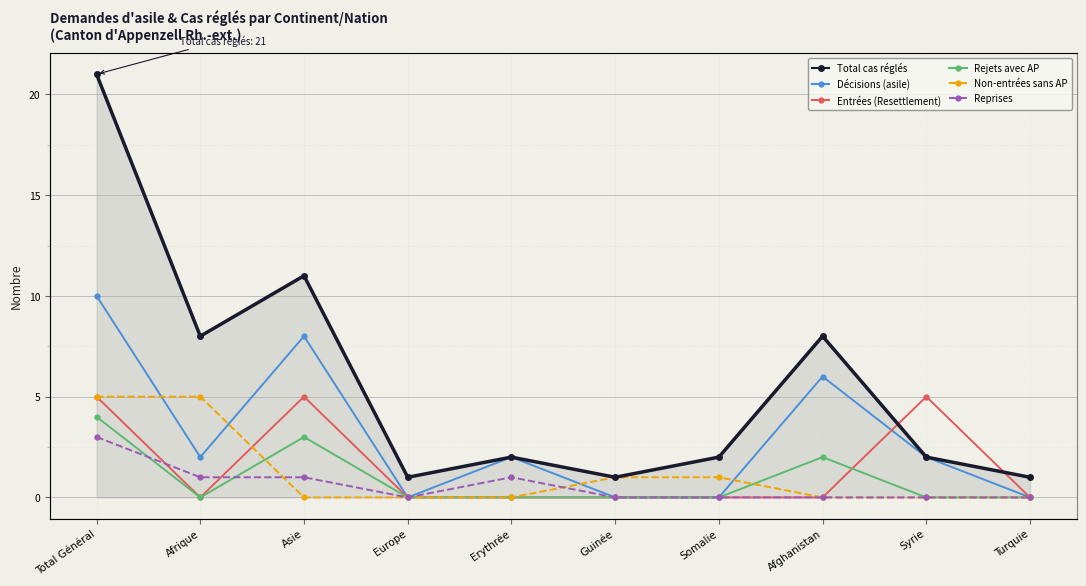

Which series has the largest range (max minus min)?

Total cas réglés